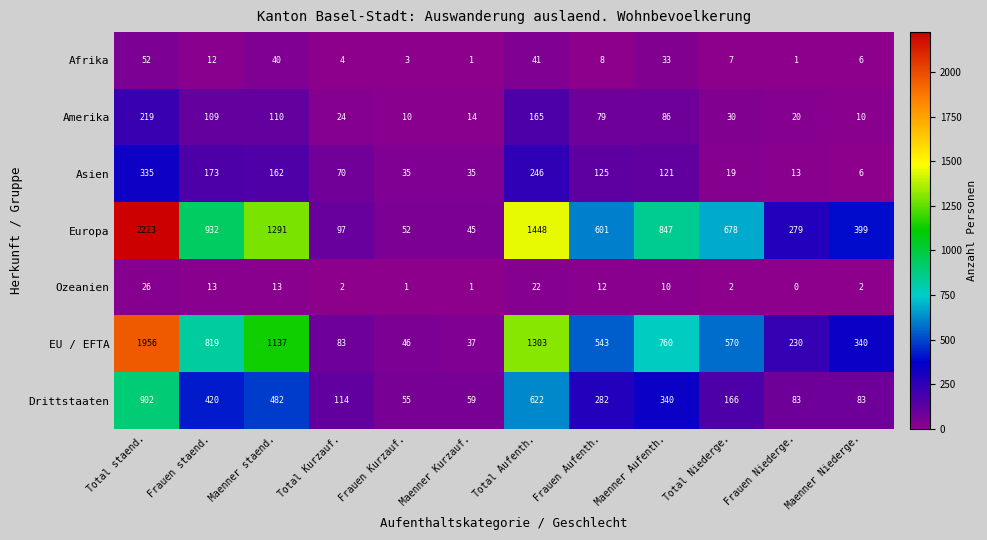

Between Total staend. and Maenner staend., which series saw the biggest shift?

Europa